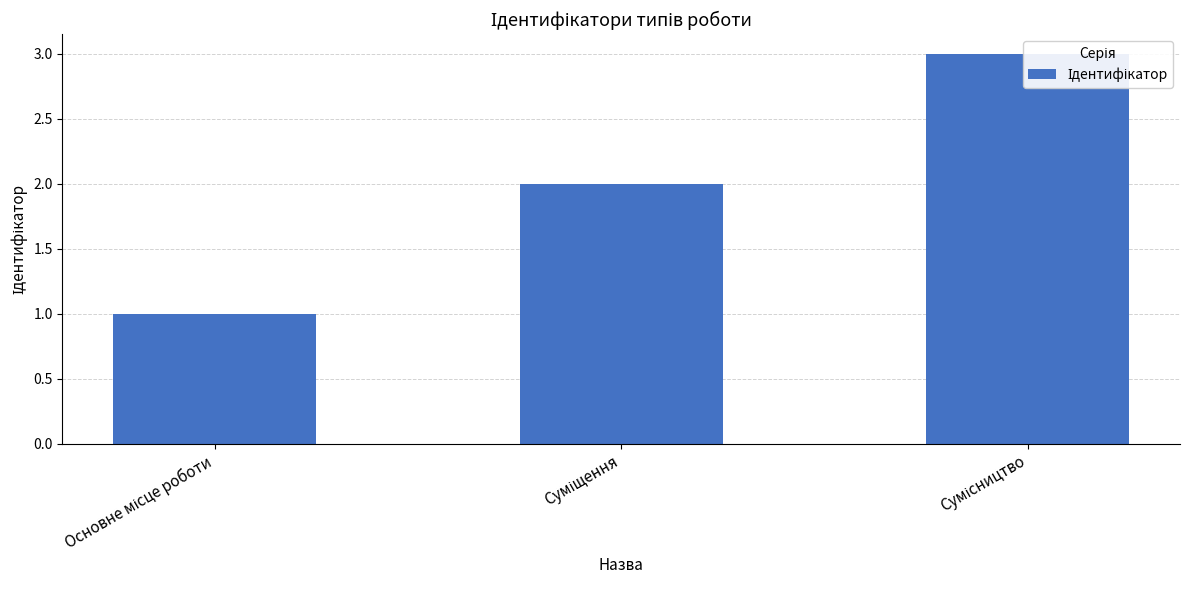

Does the chart contain stacked bars?

No